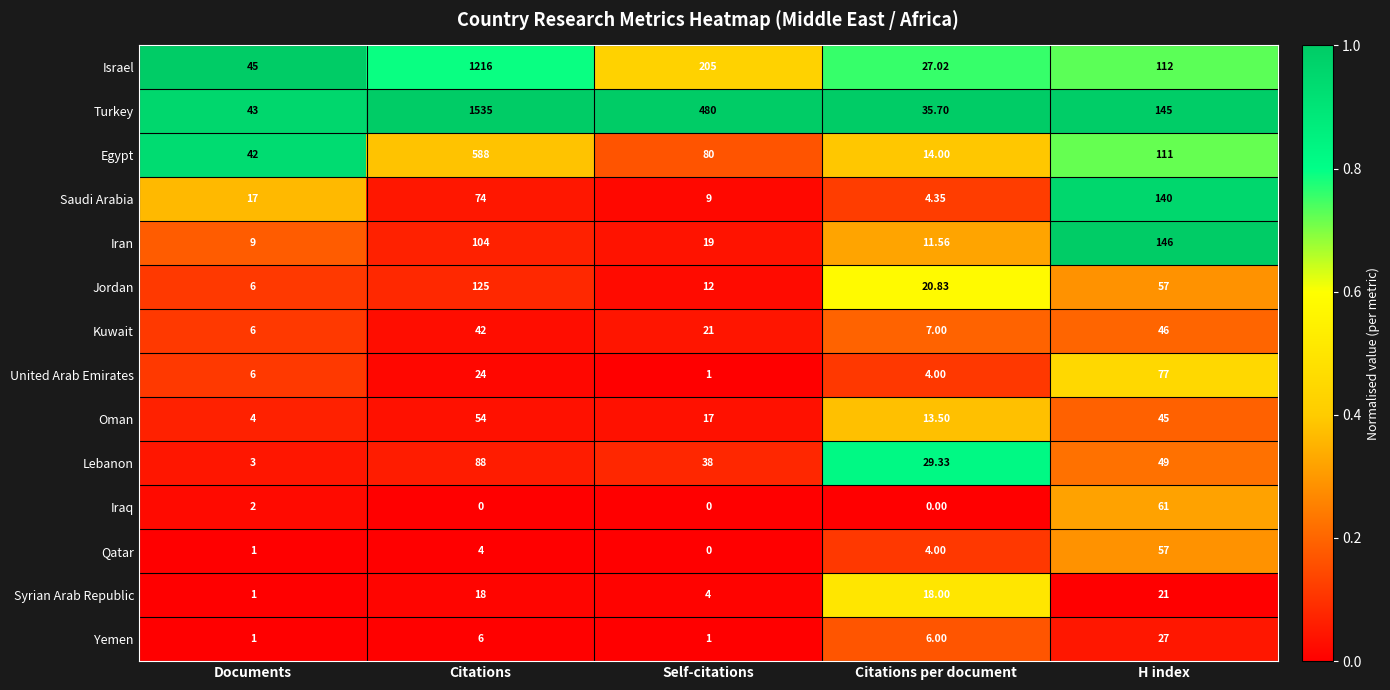

Between Citations and H index, which series saw the biggest shift?

Turkey